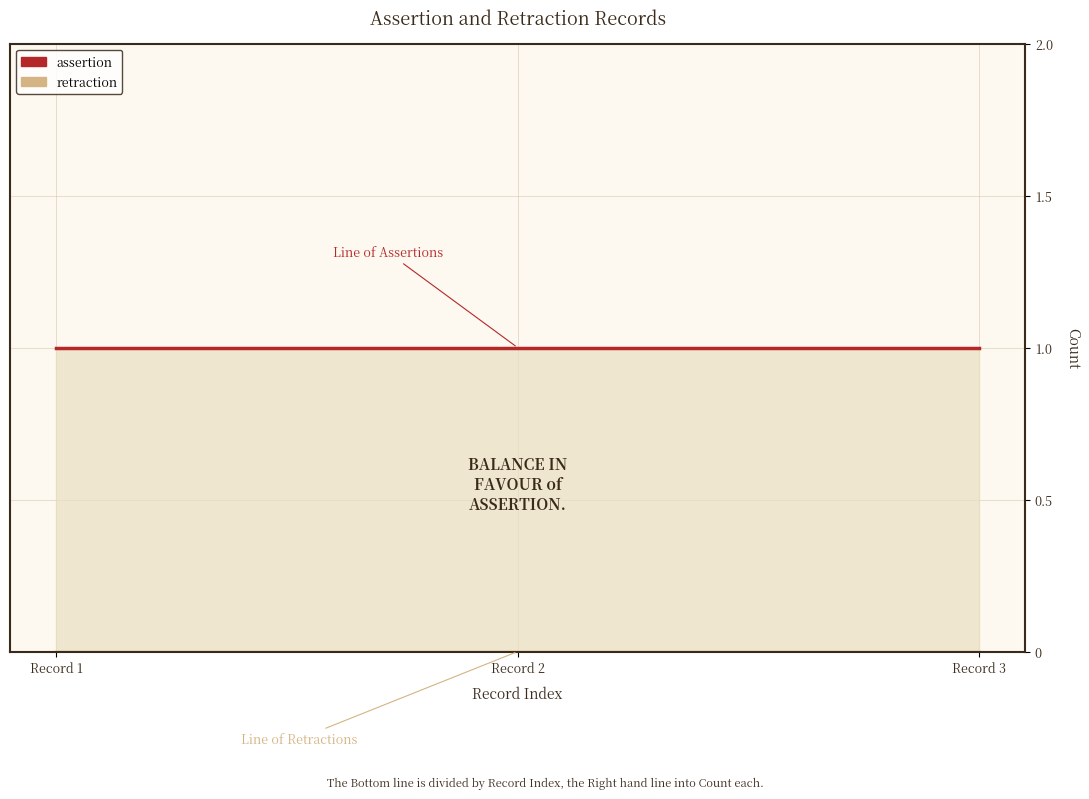

Is it true that retraction equals 0 at Record 2?

True